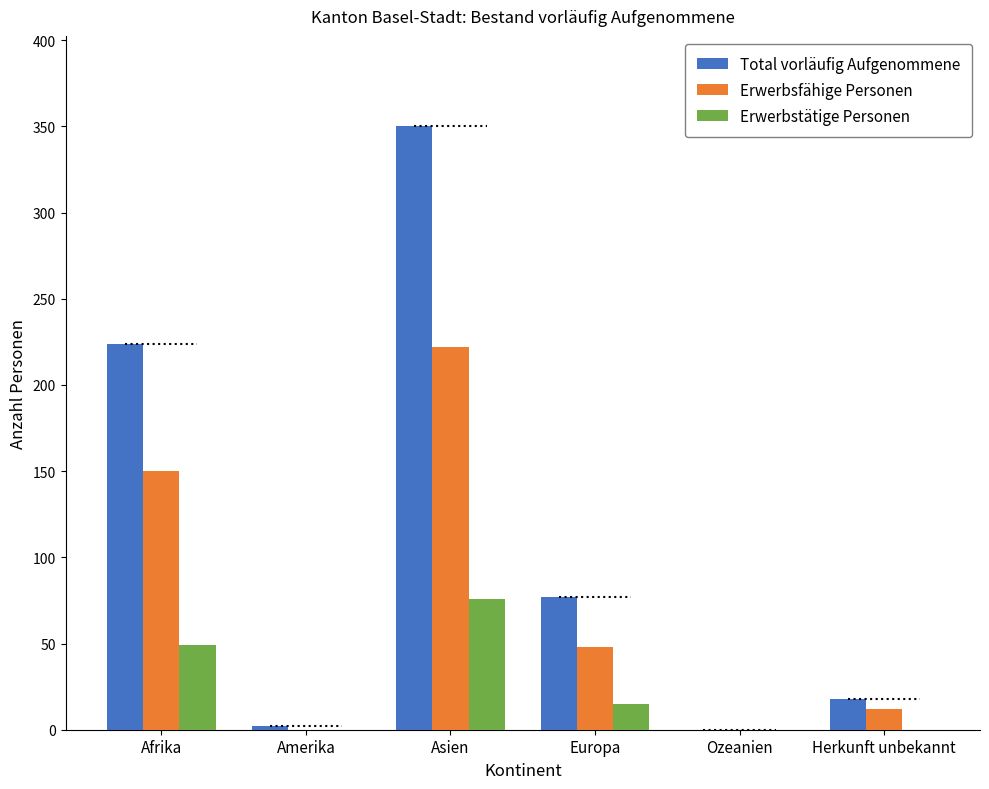

Which category has the highest value in the Erwerbstätige Personen series?

Asien